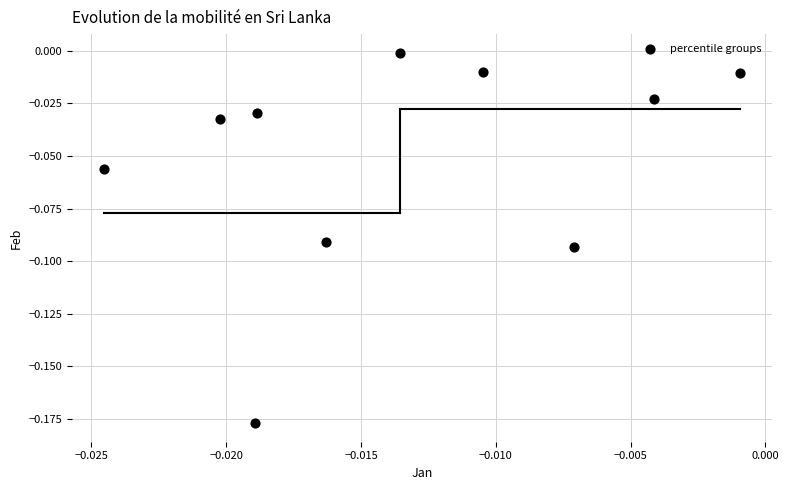

How many points are shown in the scatter plot?

10